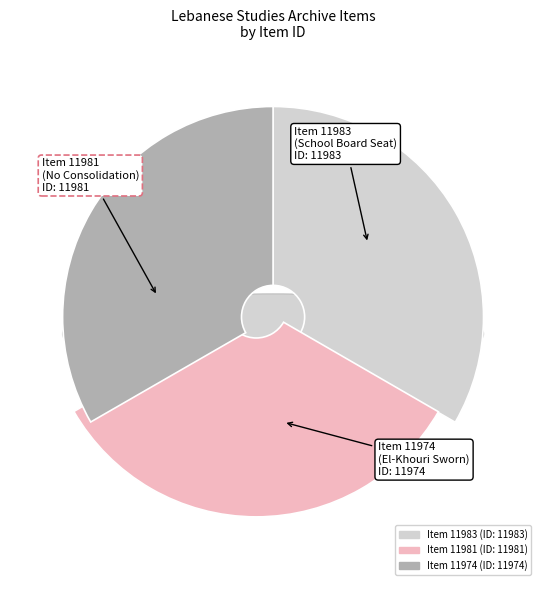

Count the number of slices in the pie.

3